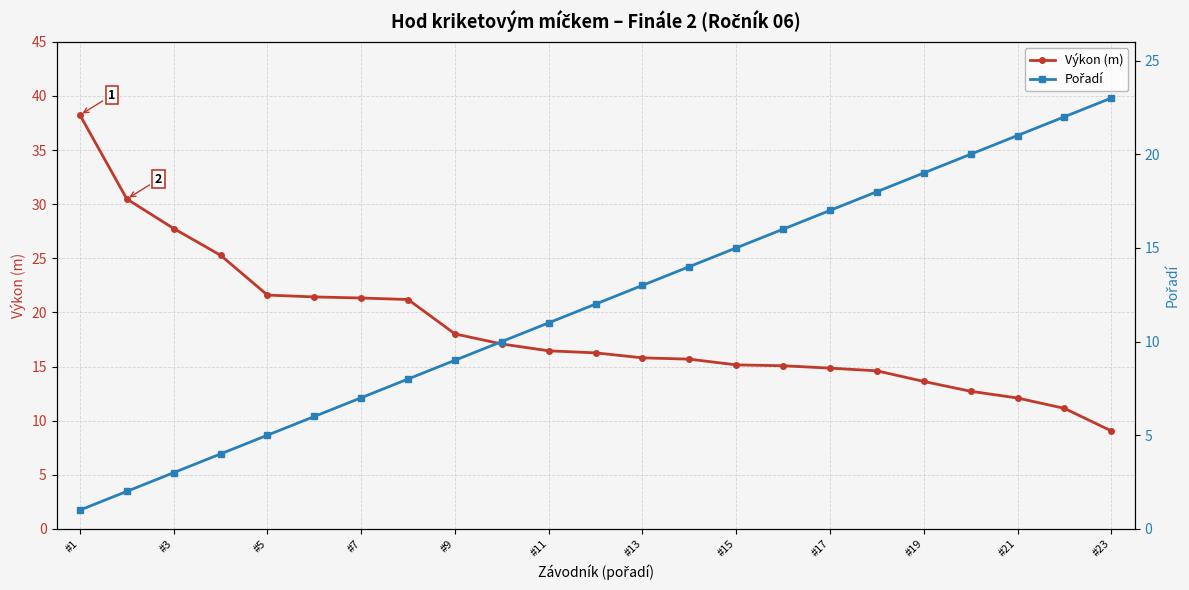

The value of Výkon (m) at #1 is 11.1. True or false?

False